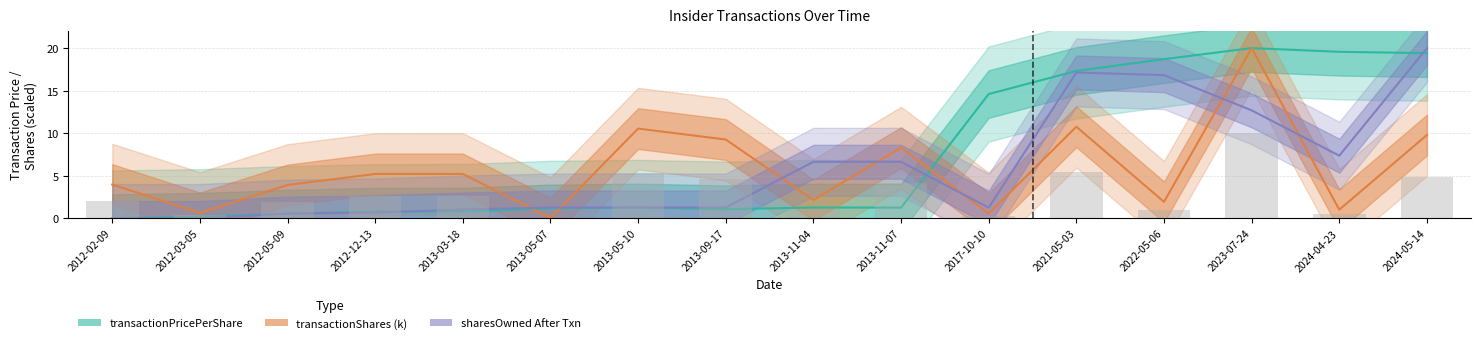

Is it true that sharesOwned After Txn equals 1.0 at 2013-03-18?

True